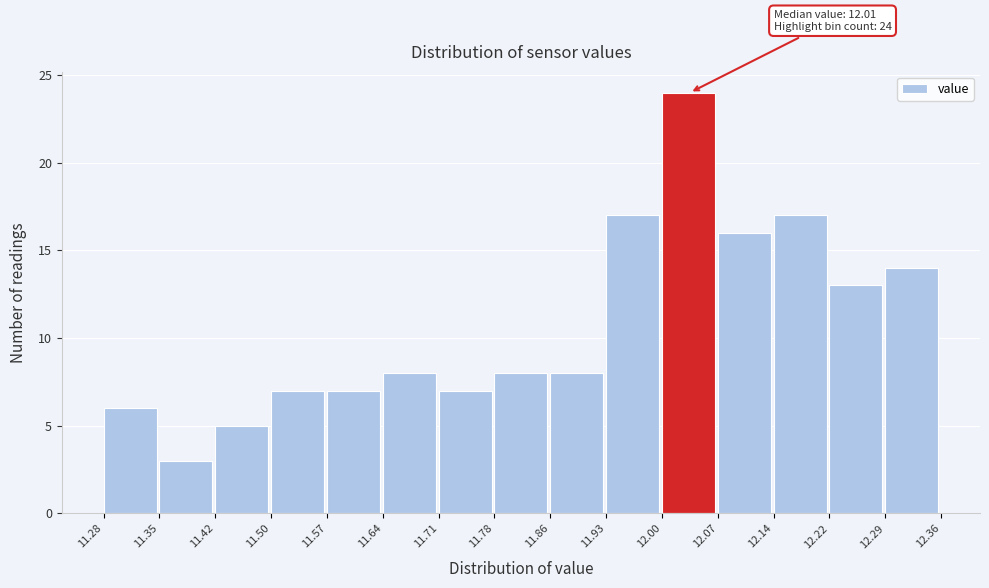

Which range on the x-axis has the tallest bar?

12.00 to 12.07